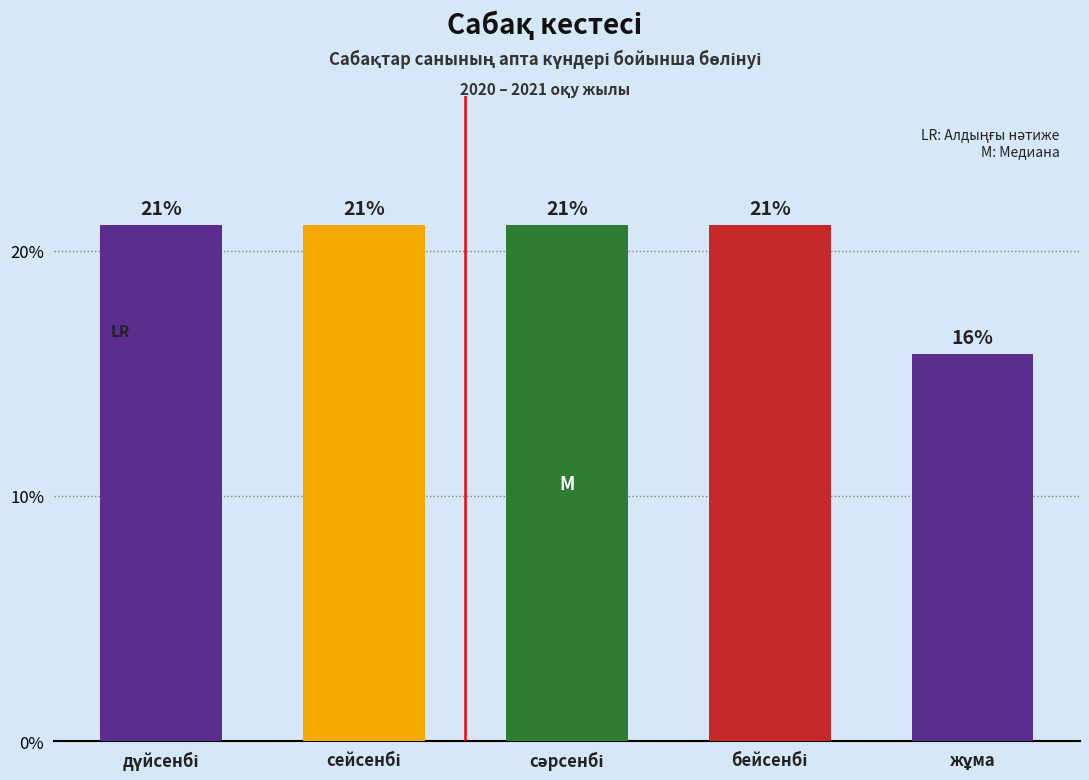

What is the maximum value shown in the chart?

21.1